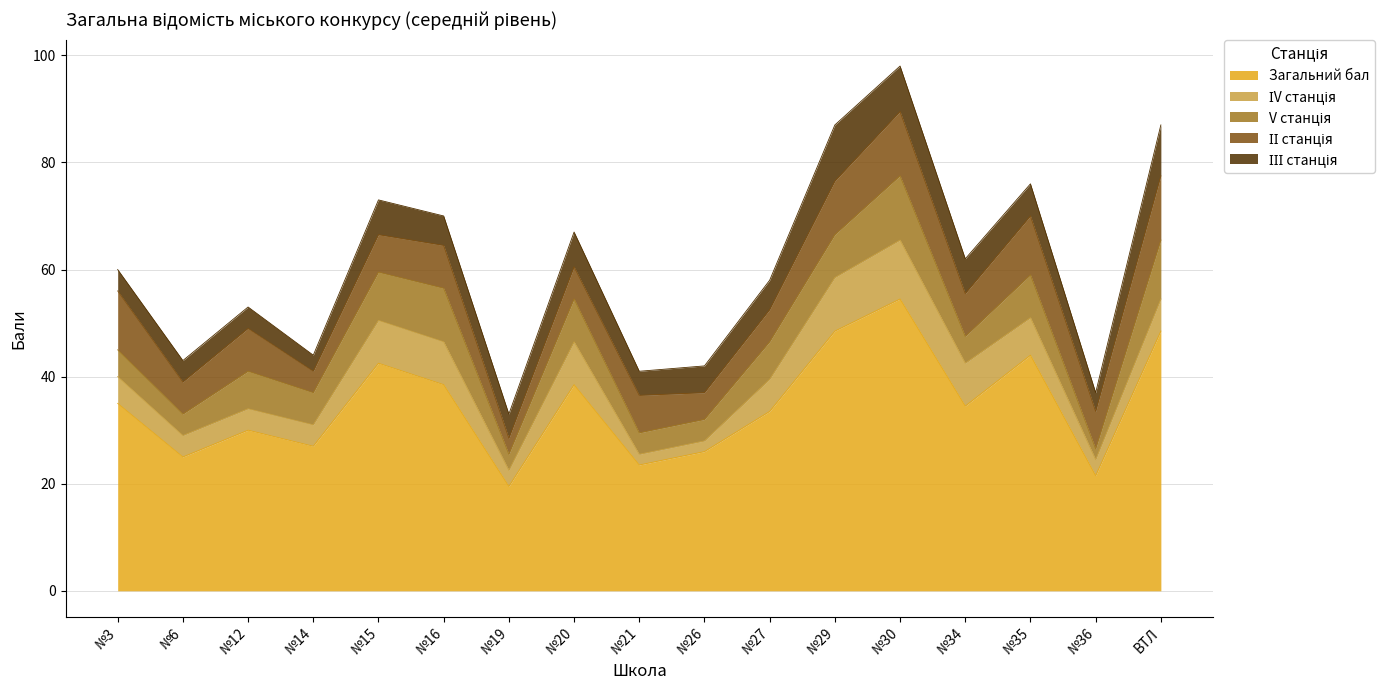

How many values in the ІV станція series exceed 6?

7